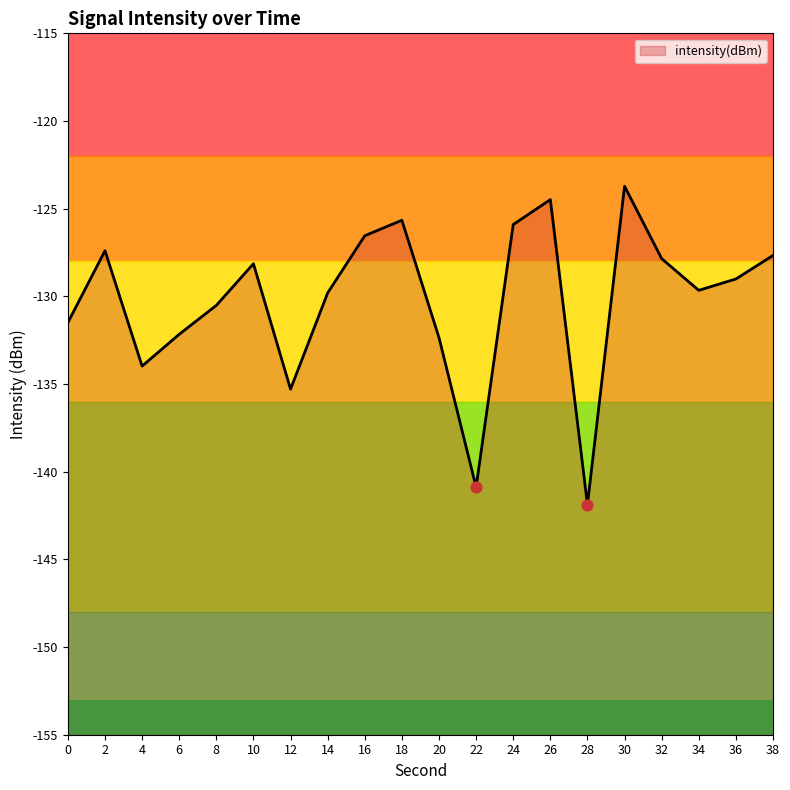

What is the change in value from 6 to 38?

+4.5